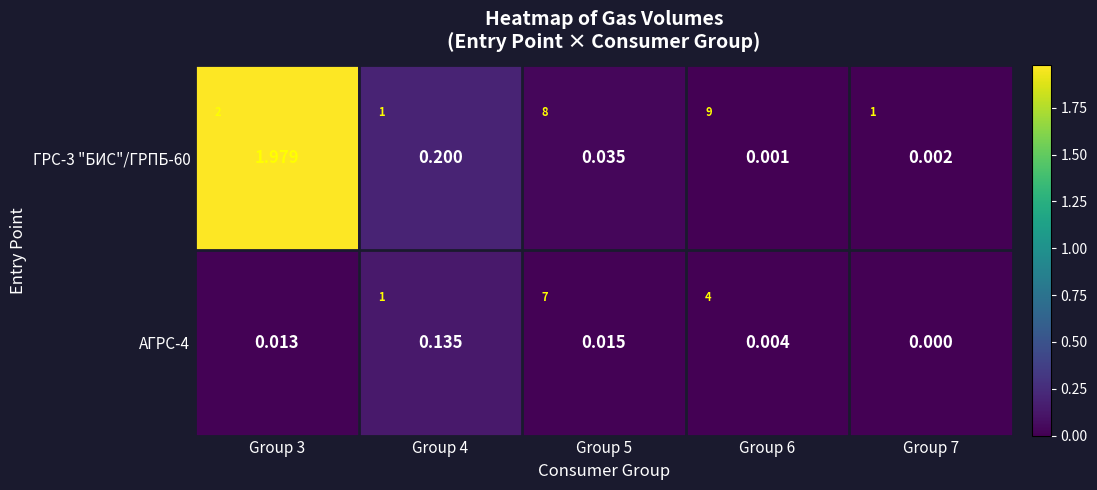

At Group 3, list the series in order from smallest to largest.

АГРС-4, ГРС-3 "БИС"/ГРПБ-60